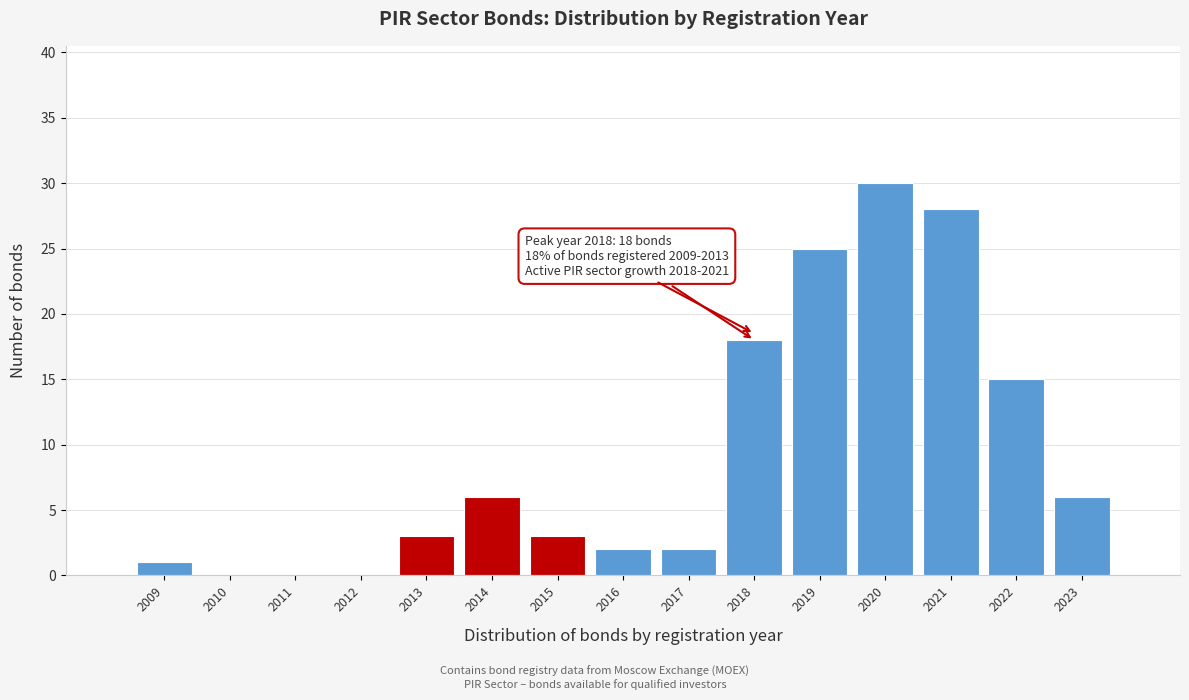

Reading right to left, what are all the values shown in this chart?

2023=6	2022=15	2021=28	2020=30	2019=25	2018=18	2017=2	2016=2	2015=3	2014=6	2013=3	2012=0	2011=0	2010=0	2009=1